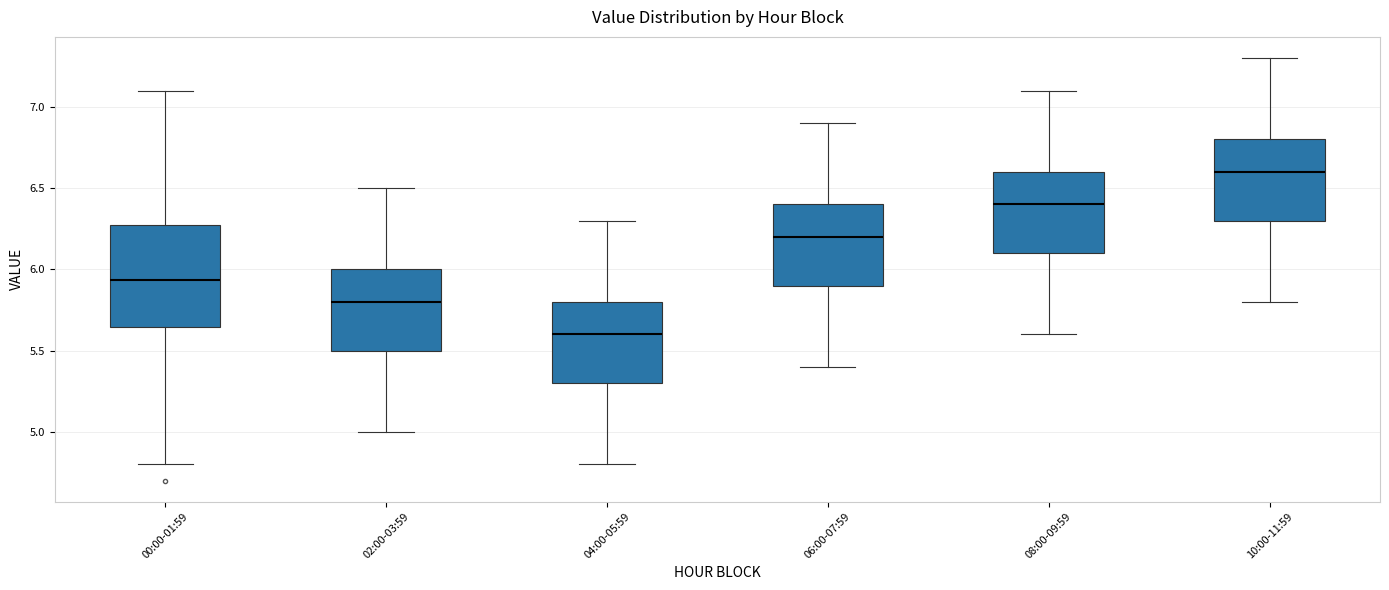

Where does the upper whisker of the box for 04:00-05:59 end on the y-axis? The values are not printed on the chart, so give them approximately, as read against the axis.

6.30